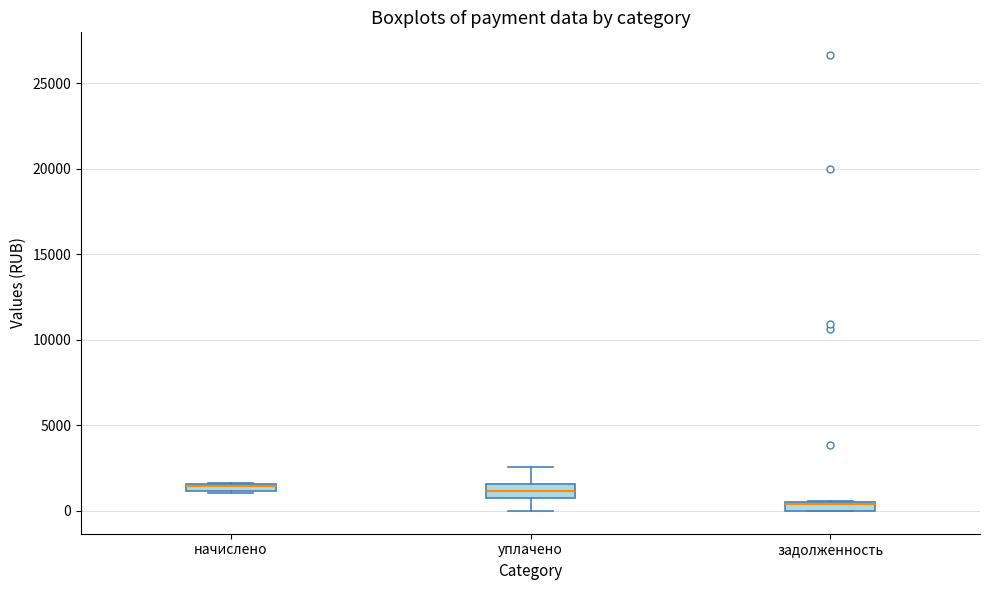

Where is the lower edge of the box for задолженность on the y-axis? The values are not printed on the chart, so give them approximately, as read against the axis.

0